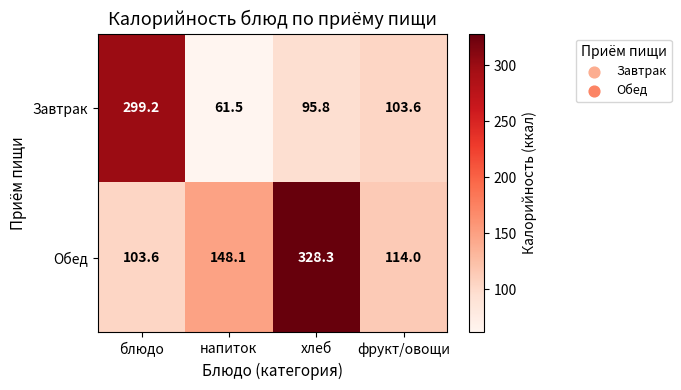

How many values in the Обед series are below 148?

2